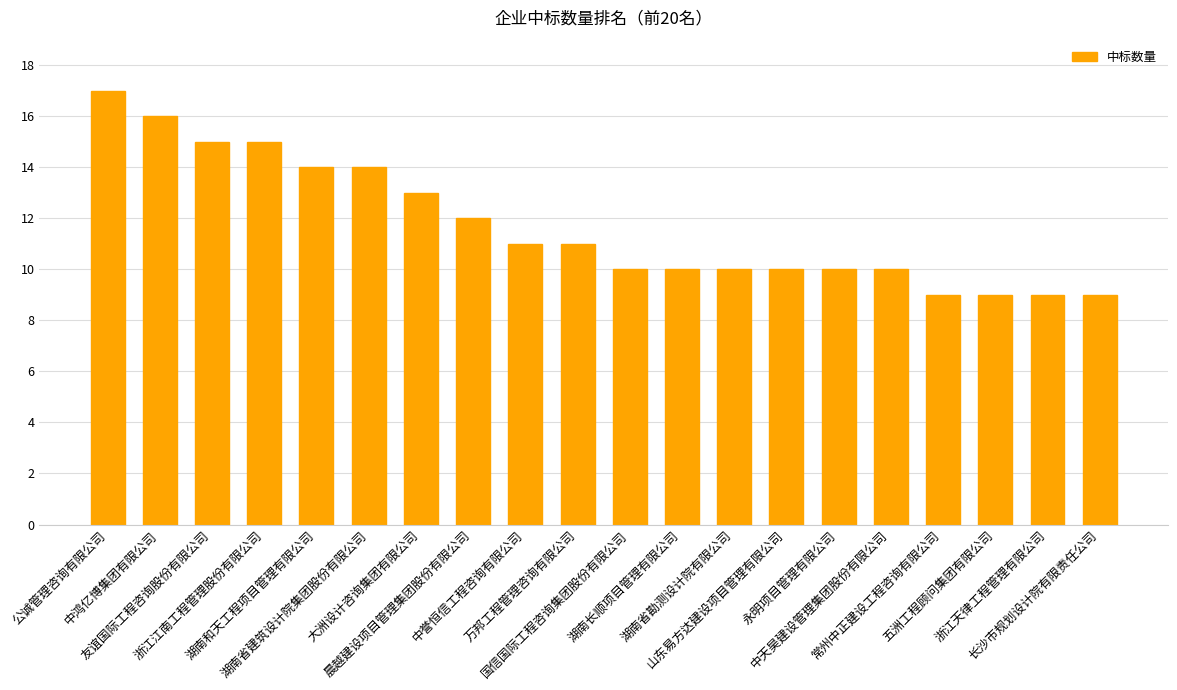

Count the number of data series in this chart.

1